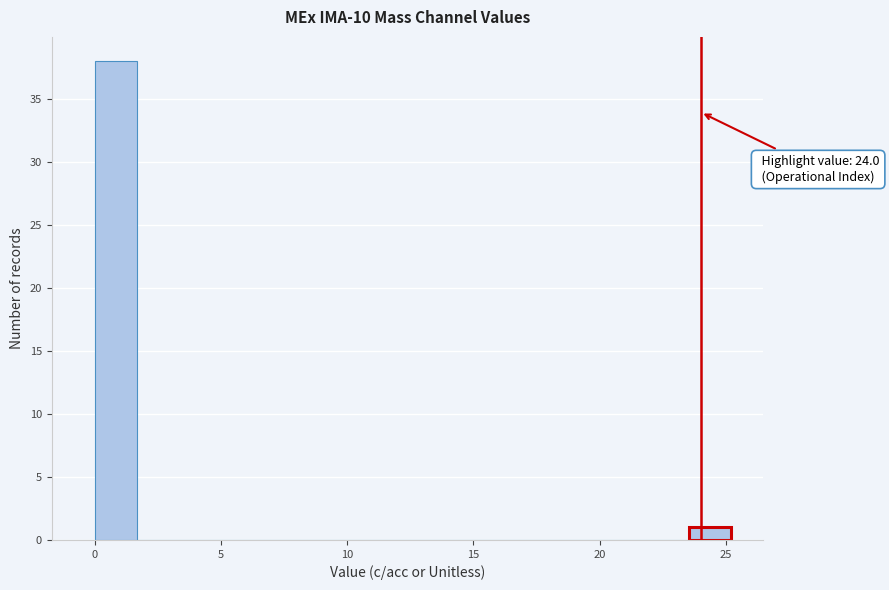

Read against the x-axis, roughly where is the centre of the tallest bar?

1.0